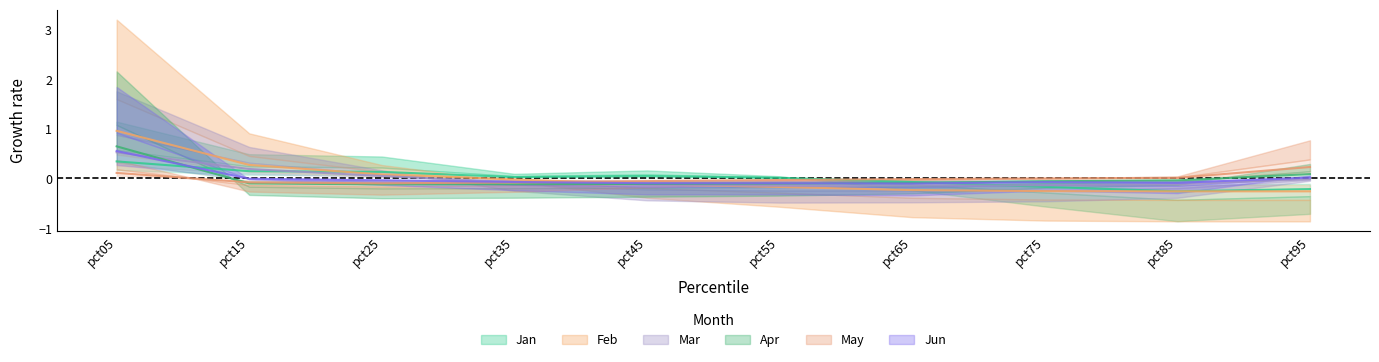

What are all the series names shown in the legend?

Jan, Feb, Mar, Apr, May, Jun